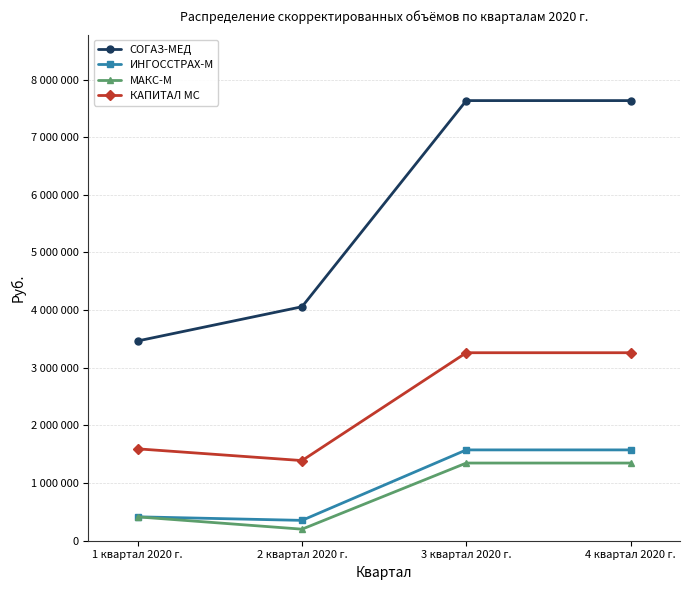

What is the difference between the second highest and minimum values in the ИНГОССТРАХ-М series?

1222341